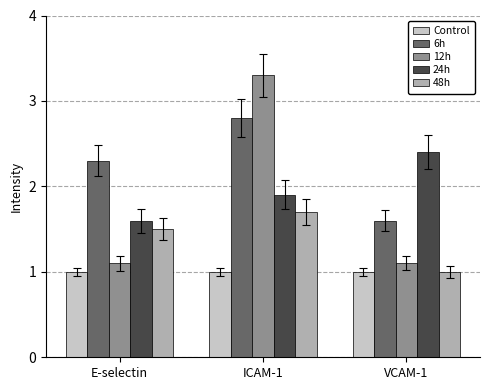

The 48h series shows 0.8 at E-selectin. True or false?

False